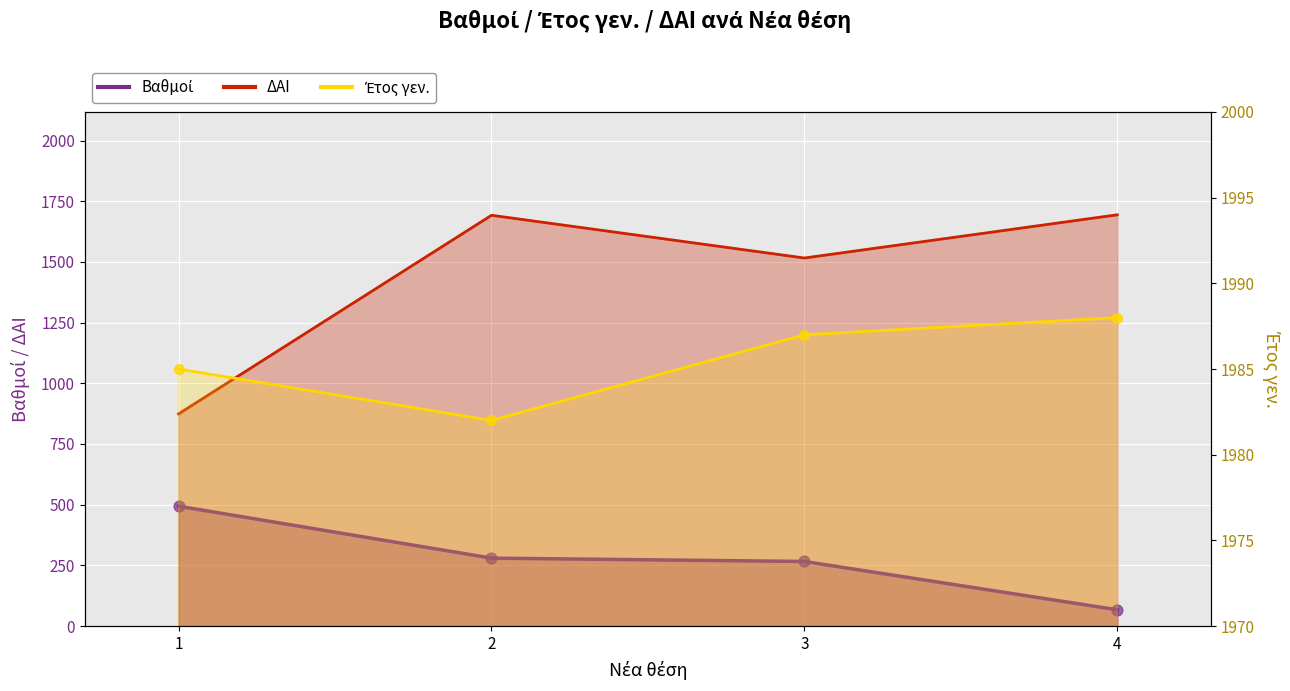

What is the total value across all series at 4?

3749.0